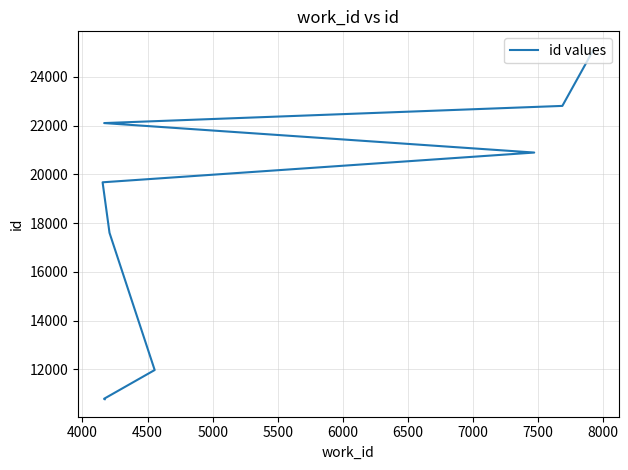

The chart shows a value of 5148 at 6500. True or false?

False